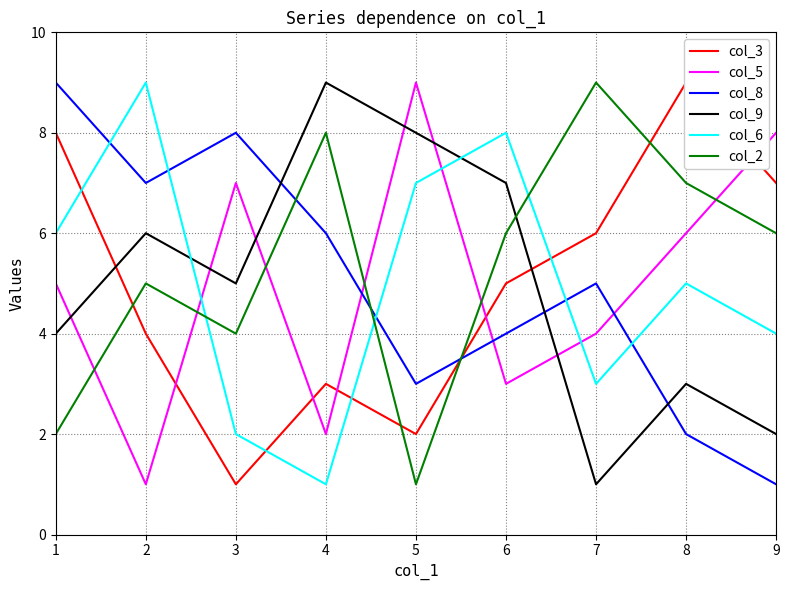

Count the col_3 values in the range 3 to 7.

5